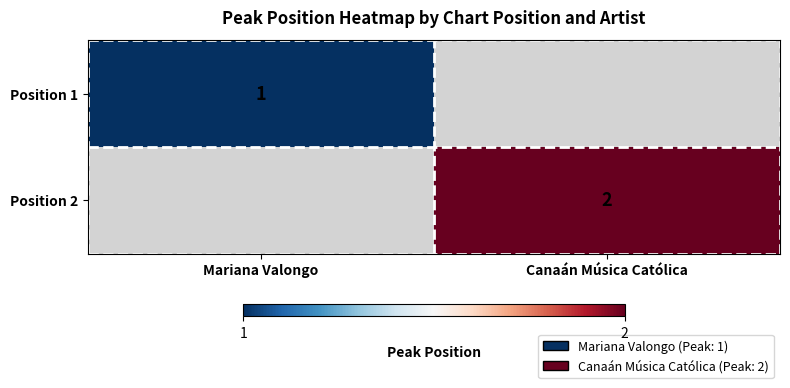

Is it true that Position 1 equals 1 at Mariana Valongo?

True